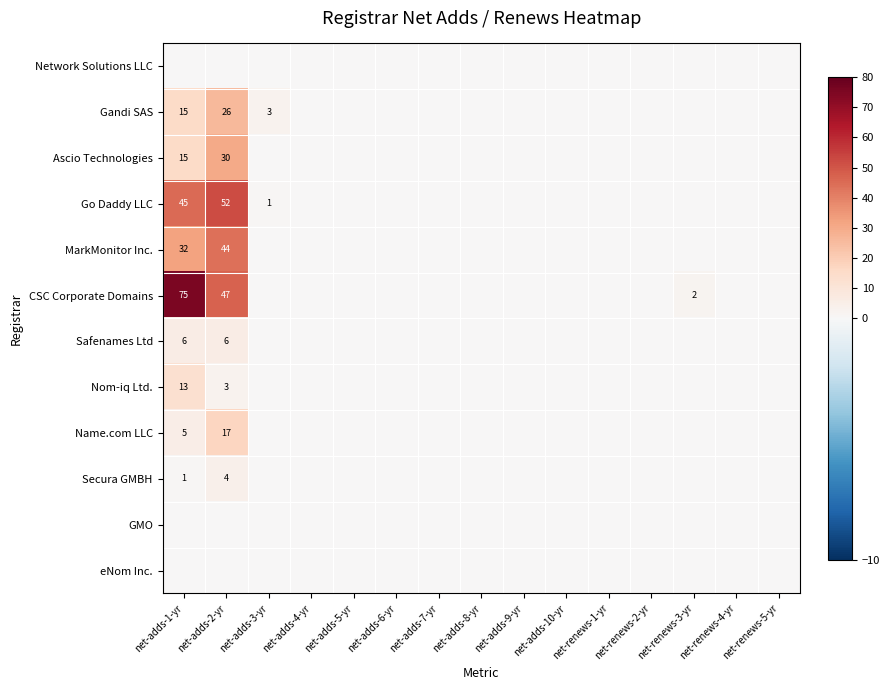

Is the value of Safenames Ltd at net-renews-2-yr greater than the value of GMO at net-adds-9-yr?

No